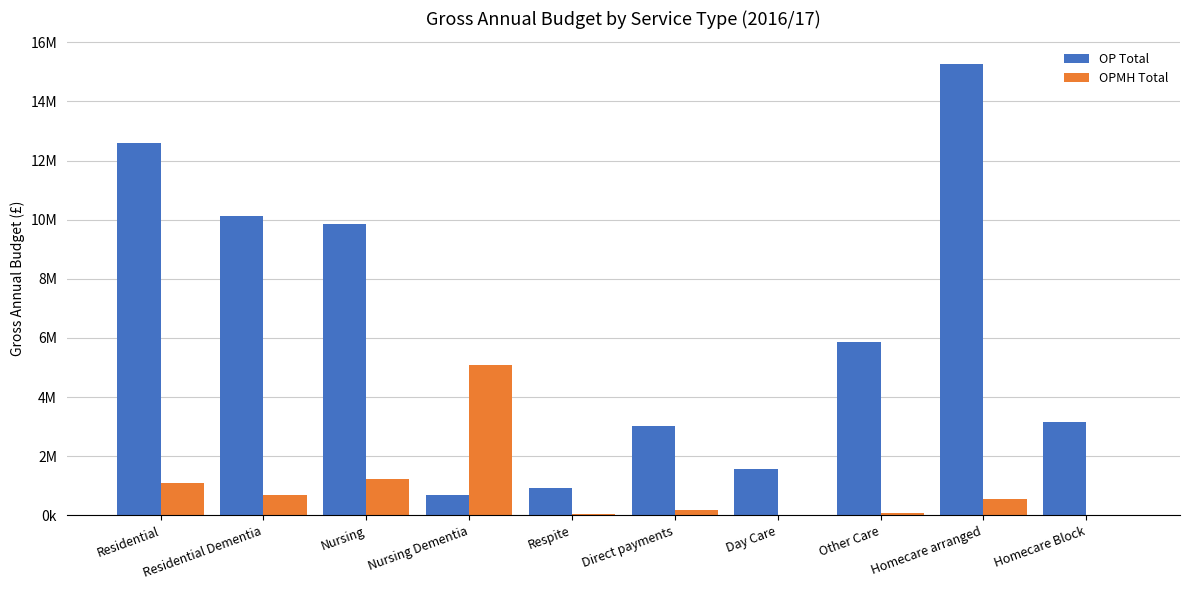

Rank the series at Day Care from highest to lowest value.

OP Total, OPMH Total